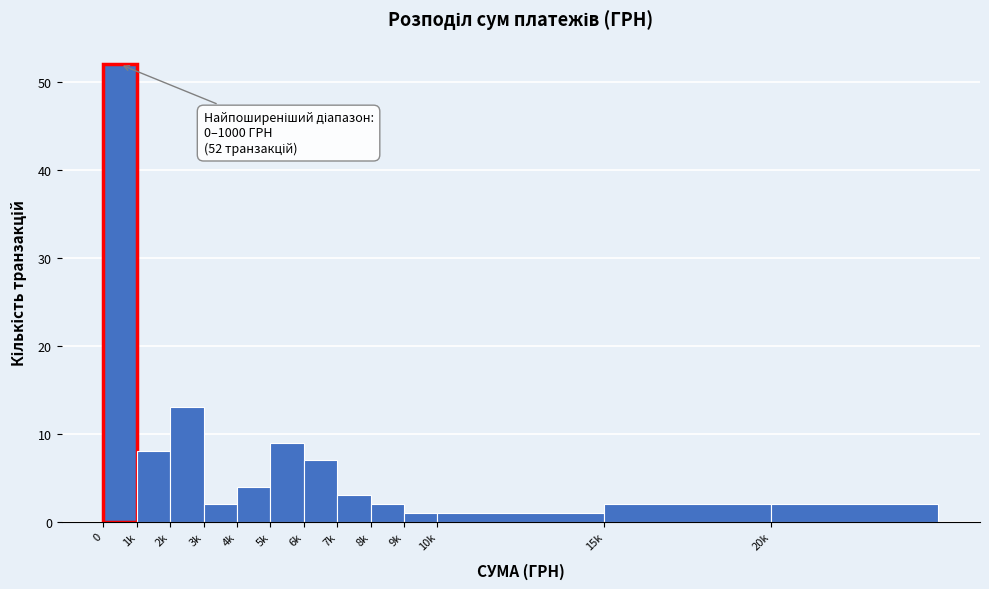

Reading left to right, transcribe all the data shown in this chart.

52	8	13	2	4	9	7	3	2	1	1	2	2